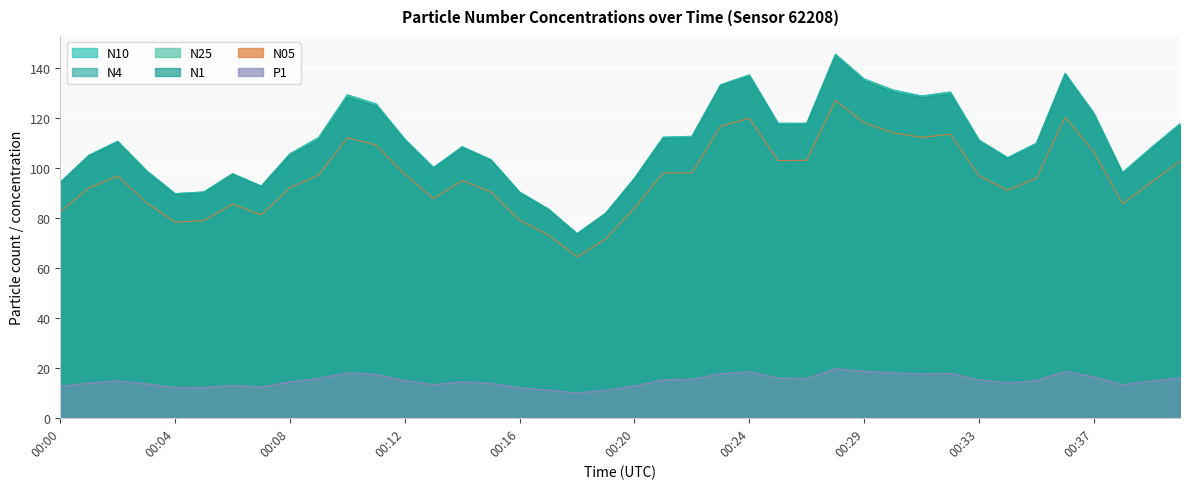

Rank the categories by N4 value from lowest to highest.

00:18, 00:19, 00:17, 00:04, 00:16, 00:05, 00:07, 00:00, 00:20, 00:06, 00:38, 00:03, 00:13, 00:15, 00:34, 00:01, 00:08, 00:39, 00:14, 00:35, 00:02, 00:33, 00:12, 00:09, 00:21, 00:22, 00:40, 00:26, 00:25, 00:37, 00:11, 00:31, 00:10, 00:32, 00:30, 00:23, 00:29, 00:24, 00:36, 00:27